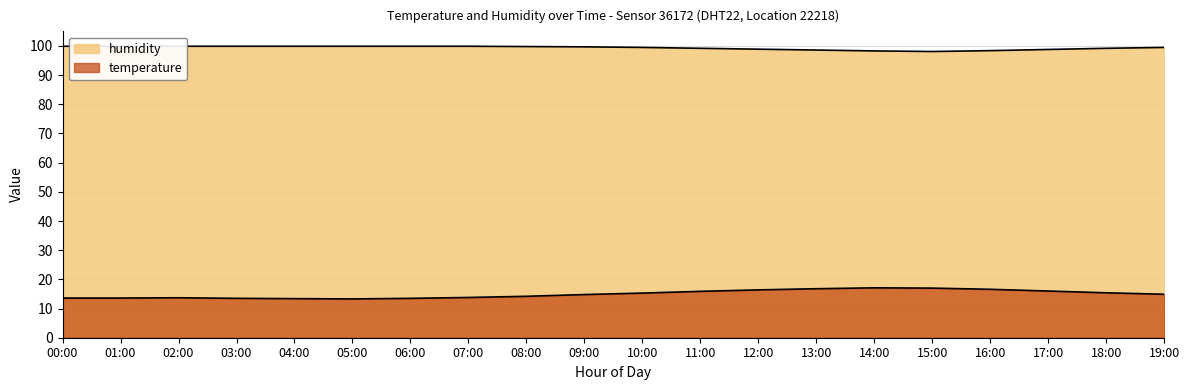

At which category is the sum across all series the highest?

14:00